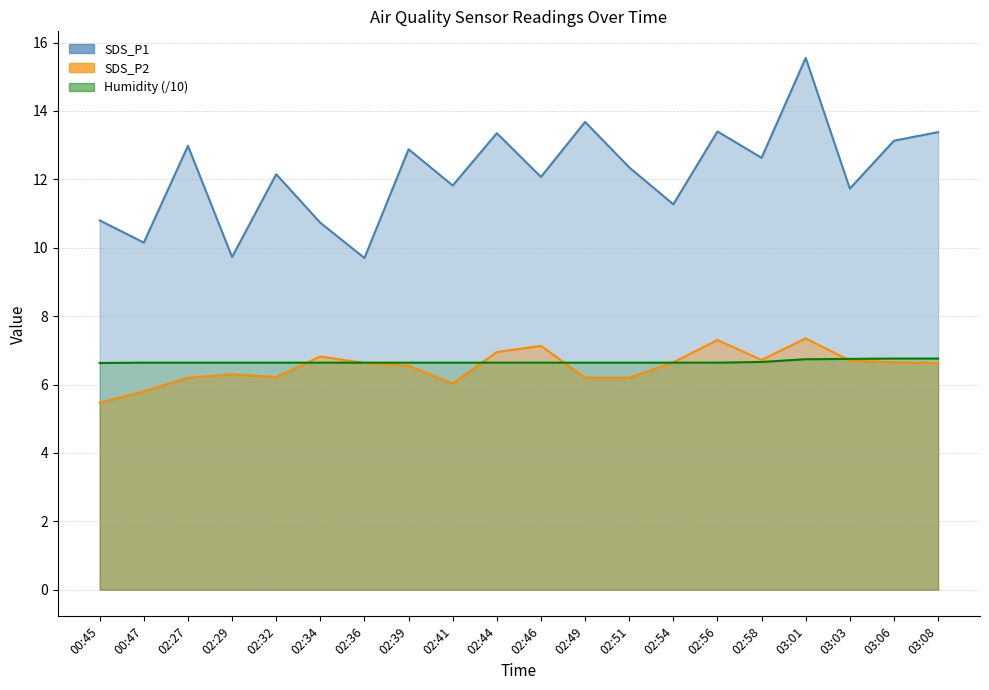

Does the chart have visible grid lines?

Yes